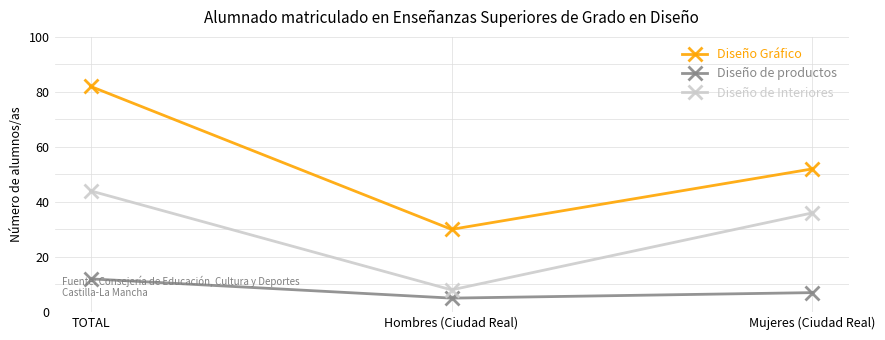

Which series has the largest range (max minus min)?

Diseño Gráfico